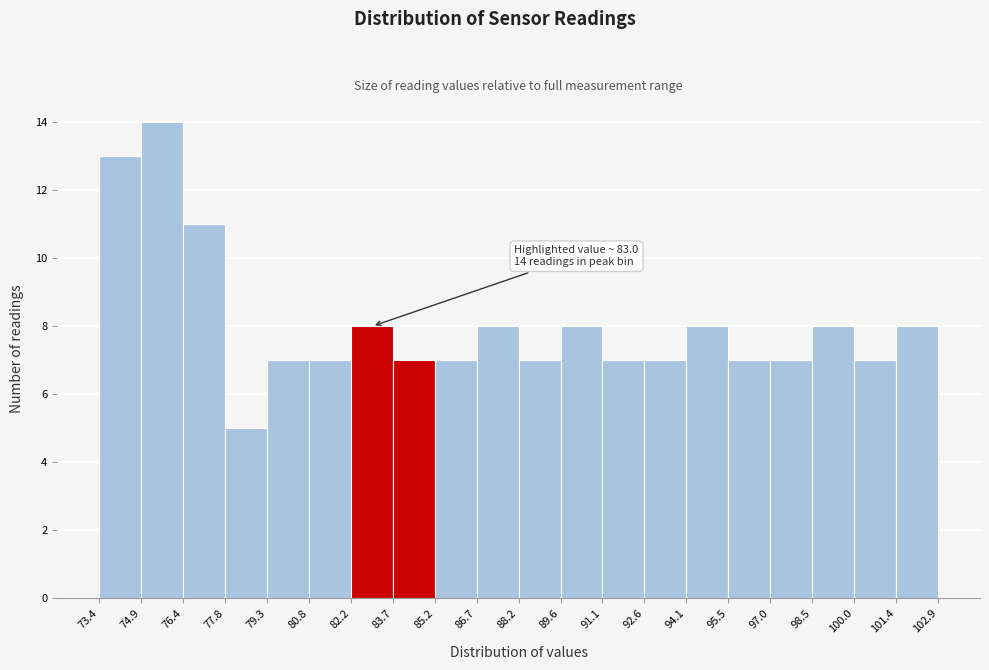

Over which range of the x-axis is the bar tallest?

74.9 to 76.4